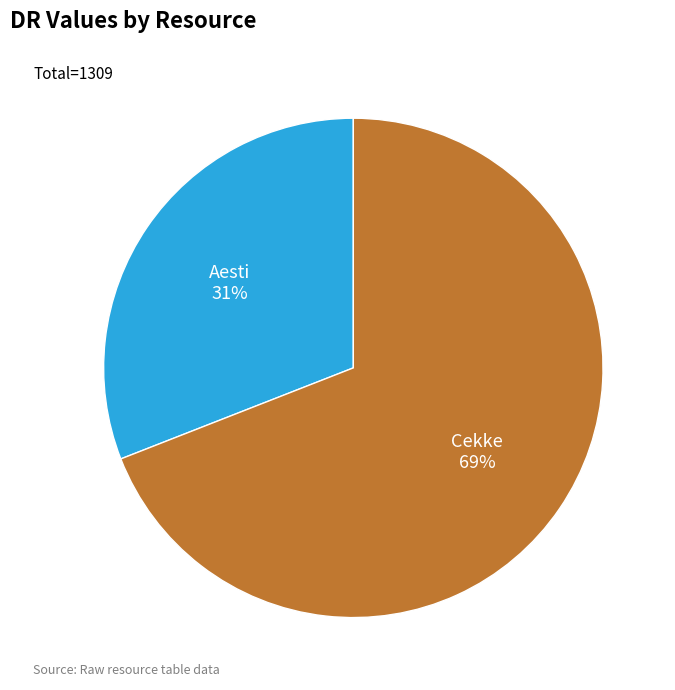

Do Aesti and Cekke together represent more than half of the pie?

Yes